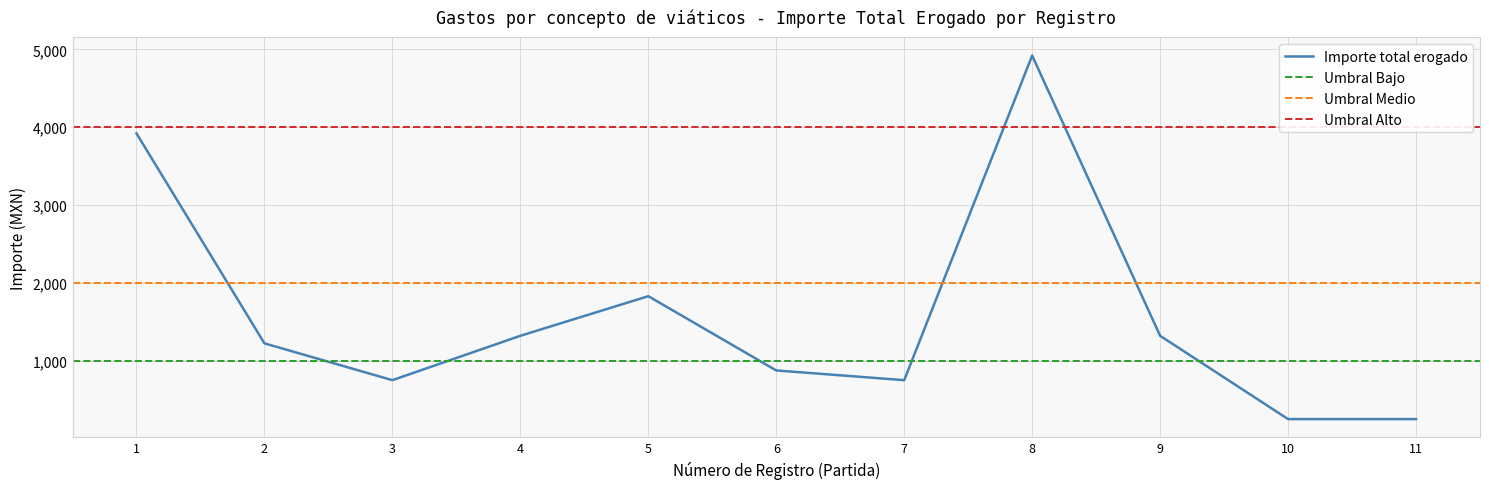

Count the Importe ejercido por partida values in the range 3 to 9.

7